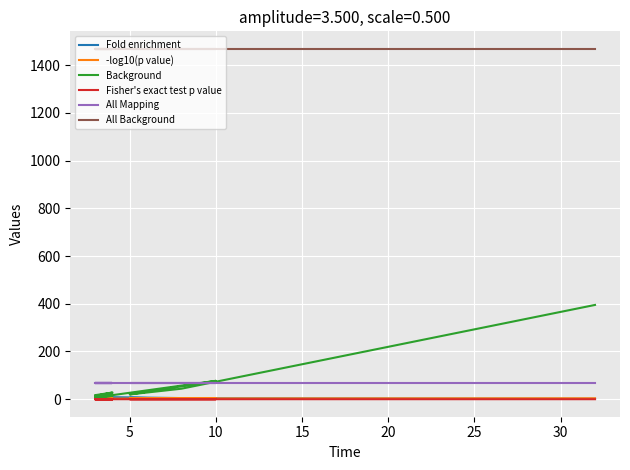

What is the total value across all series at 9?

1554.8